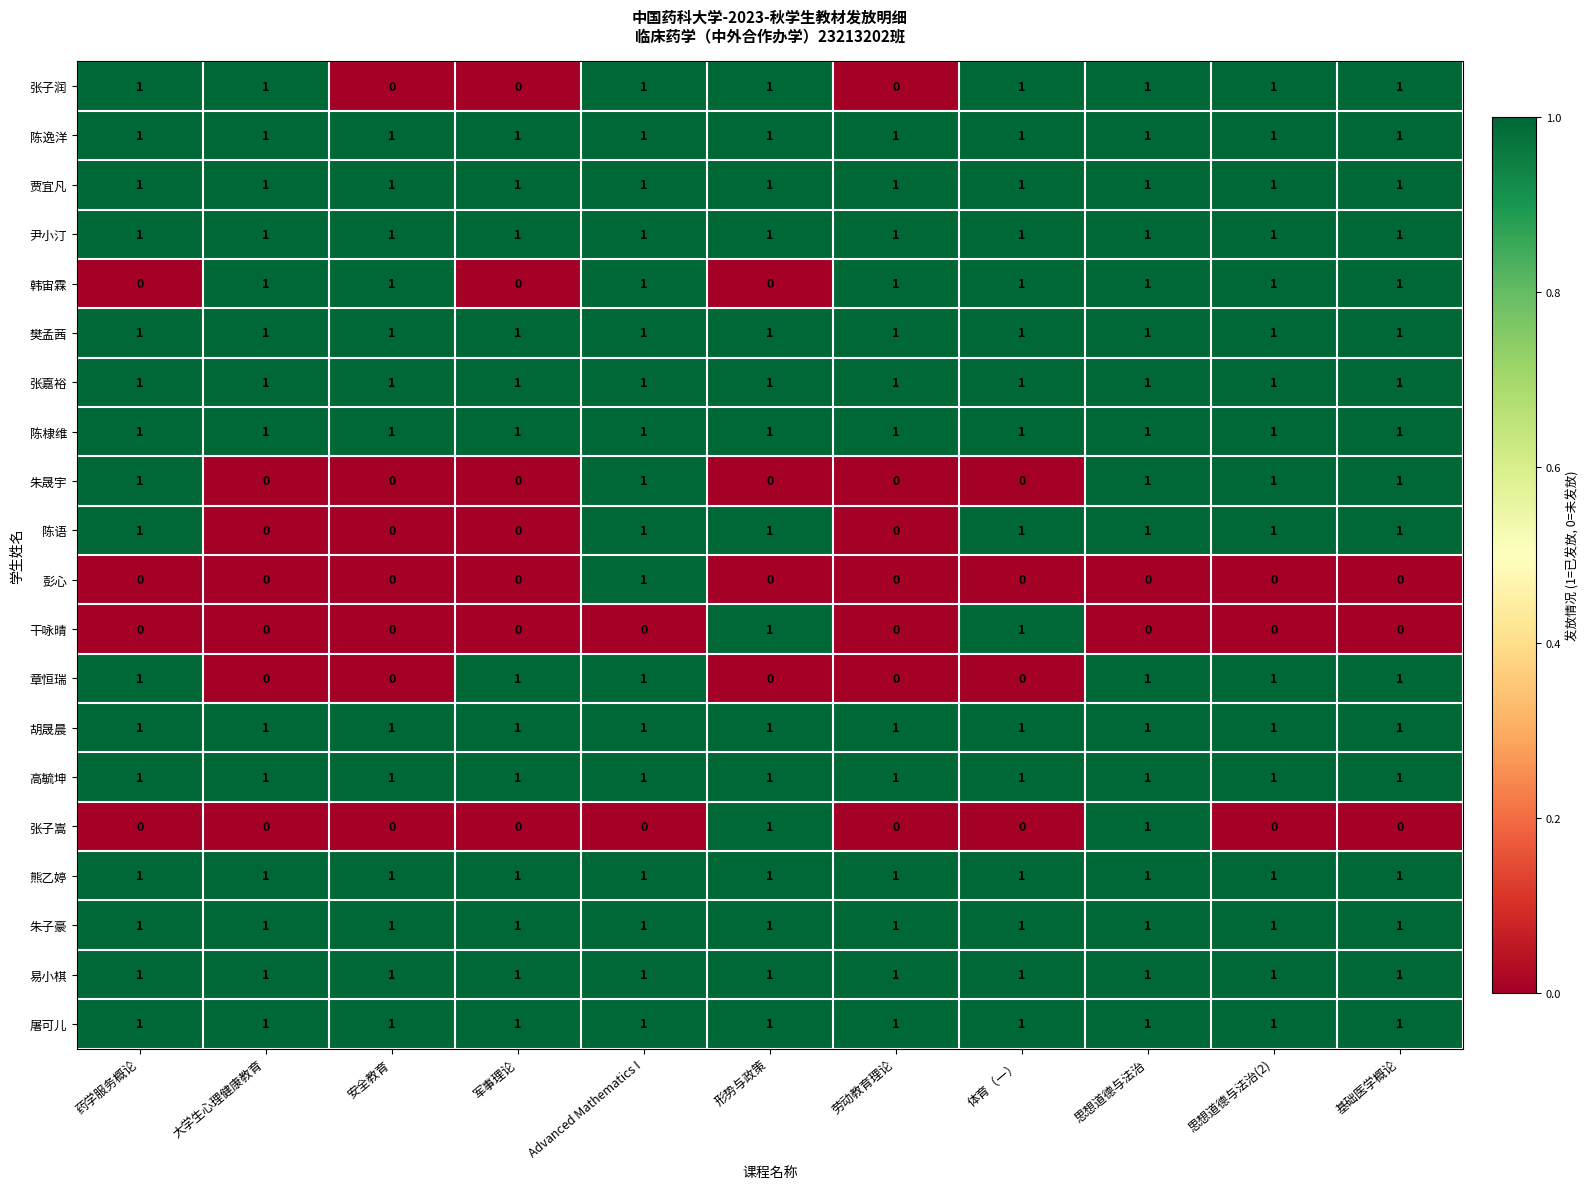

True or false: 张子润 has a value of 0 at 劳动教育理论.

True